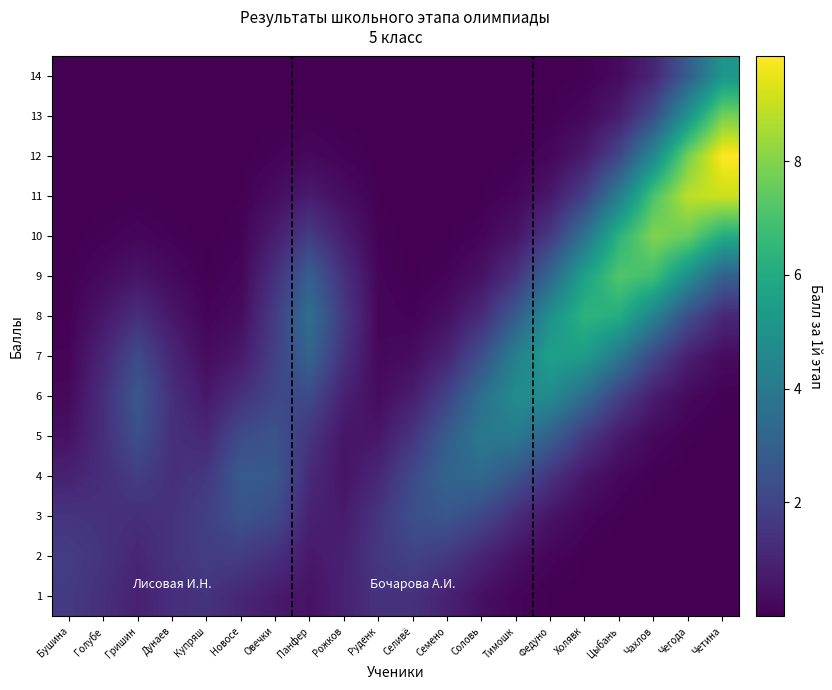

Reading right to left, transcribe all the data shown in this chart.

1: Четина=0.0	Чегода=0.0	Чахлов=0.0	Цыбань=0.0	Холявк=0.0	Федуно=0.0	Тимошк=0.1	Соловь=0.4	Семено=0.9	Селивё=1.4	Руденк=1.4	Рожков=0.9	Панфер=0.5	Овечки=0.7	Новосе=1.1	Купряш=1.5	Дунаев=1.3	Гришин=0.9	Голубе=1.3	Бушина=1.7
2: Четина=0.0	Чегода=0.0	Чахлов=0.0	Цыбань=0.0	Холявк=0.0	Федуно=0.1	Тимошк=0.4	Соловь=1.0	Семено=1.7	Селивё=2.0	Руденк=1.6	Рожков=0.9	Панфер=0.7	Овечки=1.4	Новосе=1.7	Купряш=1.7	Дунаев=1.5	Гришин=1.1	Голубе=1.5	Бушина=1.8
3: Четина=0.0	Чегода=0.0	Чахлов=0.0	Цыбань=0.0	Холявк=0.2	Федуно=0.5	Тимошк=1.2	Соловь=2.1	Семено=2.6	Селивё=2.4	Руденк=1.5	Рожков=0.7	Панфер=0.9	Овечки=2.2	Новосе=2.5	Купряш=1.8	Дунаев=1.4	Гришин=1.3	Голубе=1.4	Бушина=1.5
4: Четина=0.0	Чегода=0.0	Чахлов=0.0	Цыбань=0.2	Холявк=0.6	Федуно=1.4	Тимошк=2.6	Соловь=3.3	Семено=3.2	Селивё=2.2	Руденк=1.1	Рожков=0.5	Панфер=1.2	Овечки=2.7	Новосе=2.8	Купряш=1.6	Дунаев=1.3	Гришин=1.8	Голубе=1.3	Бушина=0.9
5: Четина=0.0	Чегода=0.0	Чахлов=0.2	Цыбань=0.7	Холявк=1.7	Федуно=3.0	Тимошк=4.0	Соловь=4.0	Семено=2.9	Селивё=1.5	Руденк=0.6	Рожков=0.5	Панфер=1.5	Овечки=2.5	Новосе=2.3	Купряш=1.1	Дунаев=1.4	Гришин=2.4	Голубе=1.3	Бушина=0.5
6: Четина=0.1	Чегода=0.2	Чахлов=0.8	Цыбань=1.9	Холявк=3.5	Федуно=4.7	Тимошк=4.8	Соловь=3.6	Семено=2.0	Селивё=0.8	Руденк=0.3	Рожков=0.9	Панфер=2.2	Овечки=2.1	Новосе=1.4	Купряш=0.6	Дунаев=1.3	Гришин=2.7	Голубе=1.3	Бушина=0.2
7: Четина=0.3	Чегода=0.9	Чахлов=2.1	Цыбань=3.9	Холявк=5.4	Федуно=5.6	Тимошк=4.3	Соловь=2.4	Семено=1.0	Селивё=0.3	Руденк=0.2	Рожков=1.4	Панфер=3.1	Овечки=1.9	Новосе=0.7	Купряш=0.3	Дунаев=1.1	Гришин=2.2	Голубе=1.0	Бушина=0.1
8: Четина=1.1	Чегода=2.3	Чахлов=4.4	Цыбань=6.1	Холявк=6.4	Федуно=5.0	Тимошк=2.9	Соловь=1.2	Семено=0.4	Селивё=0.1	Руденк=0.2	Рожков=1.6	Панфер=3.6	Овечки=1.8	Новосе=0.3	Купряш=0.1	Дунаев=0.6	Гришин=1.3	Голубе=0.6	Бушина=0.1
9: Четина=3.0	Чегода=4.9	Чахлов=6.8	Цыбань=7.2	Холявк=5.7	Федуно=3.3	Тимошк=1.5	Соловь=0.5	Семено=0.1	Селивё=0.0	Руденк=0.1	Рожков=1.4	Панфер=3.0	Овечки=1.4	Новосе=0.2	Купряш=0.0	Дунаев=0.3	Гришин=0.6	Голубе=0.3	Бушина=0.0
10: Четина=6.1	Чегода=7.6	Чахлов=8.0	Цыбань=6.4	Холявк=3.8	Федуно=1.7	Тимошк=0.6	Соловь=0.1	Семено=0.0	Селивё=0.0	Руденк=0.1	Рожков=0.8	Панфер=1.8	Овечки=0.8	Новосе=0.1	Купряш=0.0	Дунаев=0.1	Гришин=0.2	Голубе=0.1	Бушина=0.0
11: Четина=9.1	Чегода=8.9	Чахлов=7.1	Цыбань=4.2	Холявк=1.9	Федуно=0.6	Тимошк=0.2	Соловь=0.0	Семено=0.0	Селивё=0.0	Руденк=0.0	Рожков=0.3	Панфер=0.7	Овечки=0.3	Новосе=0.0	Купряш=0.0	Дунаев=0.0	Гришин=0.0	Голубе=0.0	Бушина=0.0
12: Четина=9.8	Чегода=7.8	Чахлов=4.7	Цыбань=2.1	Холявк=0.7	Федуно=0.2	Тимошк=0.0	Соловь=0.0	Семено=0.0	Селивё=0.0	Руденк=0.0	Рожков=0.1	Панфер=0.2	Овечки=0.1	Новосе=0.0	Купряш=0.0	Дунаев=0.0	Гришин=0.0	Голубе=0.0	Бушина=0.0
13: Четина=7.8	Чегода=5.1	Чахлов=2.4	Цыбань=0.8	Холявк=0.2	Федуно=0.0	Тимошк=0.0	Соловь=0.0	Семено=0.0	Селивё=0.0	Руденк=0.0	Рожков=0.0	Панфер=0.0	Овечки=0.0	Новосе=0.0	Купряш=0.0	Дунаев=0.0	Гришин=0.0	Голубе=0.0	Бушина=0.0
14: Четина=5.2	Чегода=2.9	Чахлов=1.0	Цыбань=0.3	Холявк=0.1	Федуно=0.0	Тимошк=0.0	Соловь=0.0	Семено=0.0	Селивё=0.0	Руденк=0.0	Рожков=0.0	Панфер=0.0	Овечки=0.0	Новосе=0.0	Купряш=0.0	Дунаев=0.0	Гришин=0.0	Голубе=0.0	Бушина=0.0